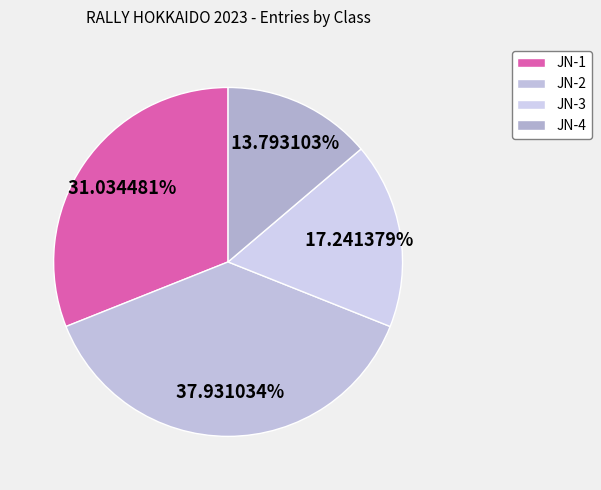

Between JN-3 and JN-1, which is larger?

JN-1